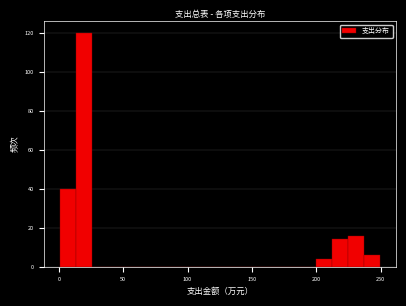

Around what value on the x-axis is the tallest bar? Give the approximate position of its centre, as read against the axis.

20